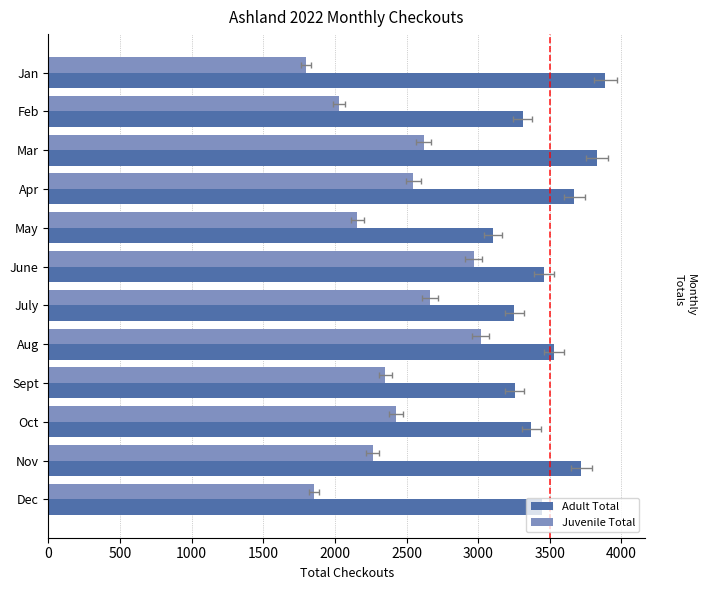

Which series has the widest spread of values?

Juvenile Total